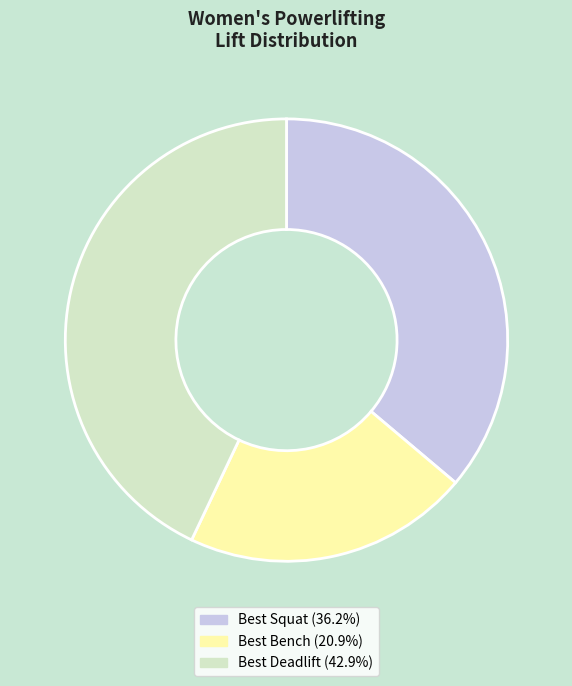

Is there a majority slice in this chart?

No